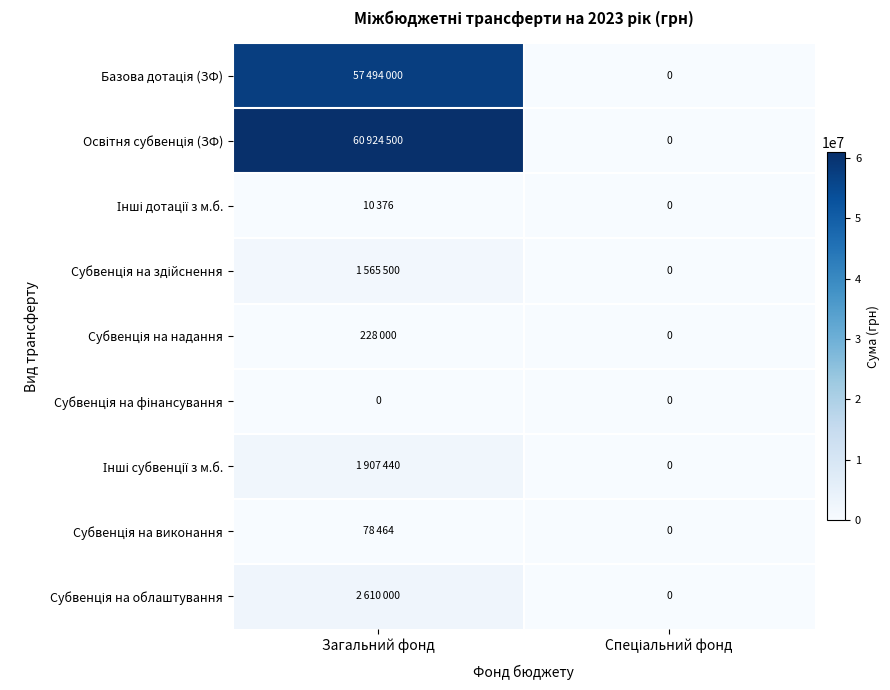

At Спеціальний фонд, list the series in order from smallest to largest.

Базова дотація (ЗФ), Освітня субвенція (ЗФ), Інші дотації з м.б., Субвенція на здійснення, Субвенція на надання, Субвенція на фінансування, Інші субвенції з м.б., Субвенція на виконання, Субвенція на облаштування